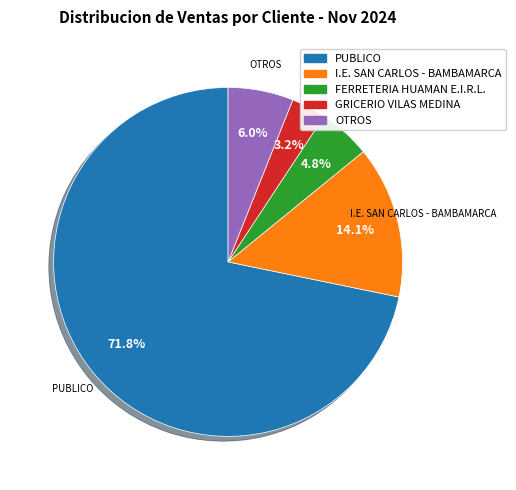

Which slice represents more than half of the pie?

PUBLICO